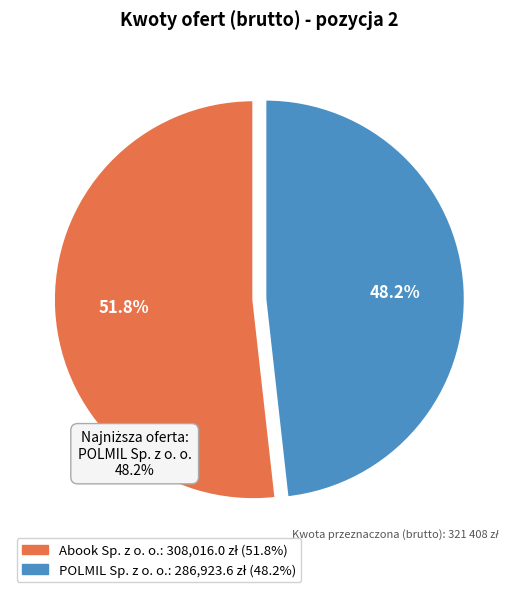

Between Abook Sp. z o. o. and POLMIL Sp. z o. o., which is larger?

Abook Sp. z o. o.